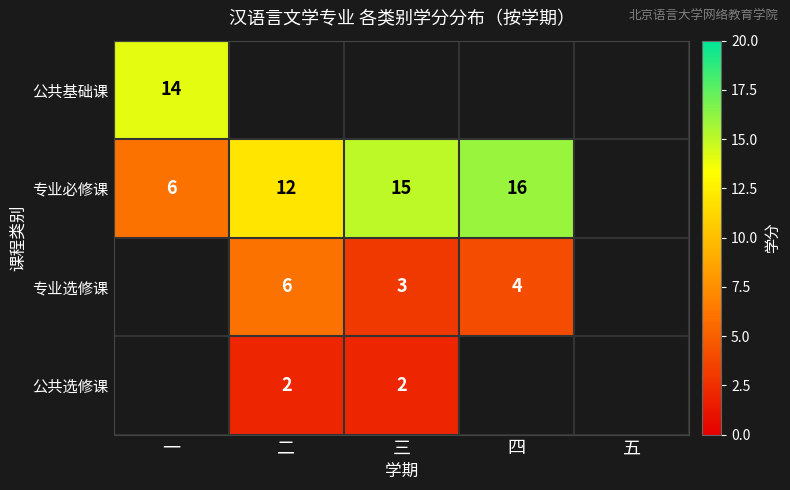

What is the sum of the 专业必修课 values at 二 and 一?

18